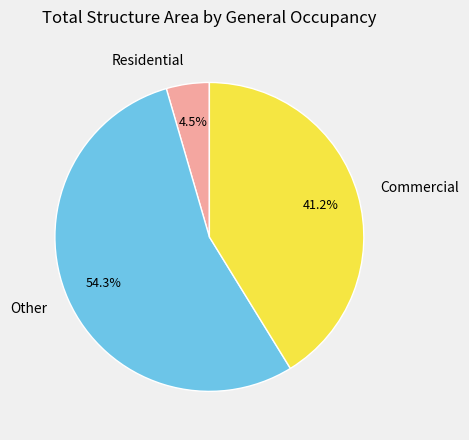

Rank the categories by value from highest to lowest.

Other, Commercial, Residential